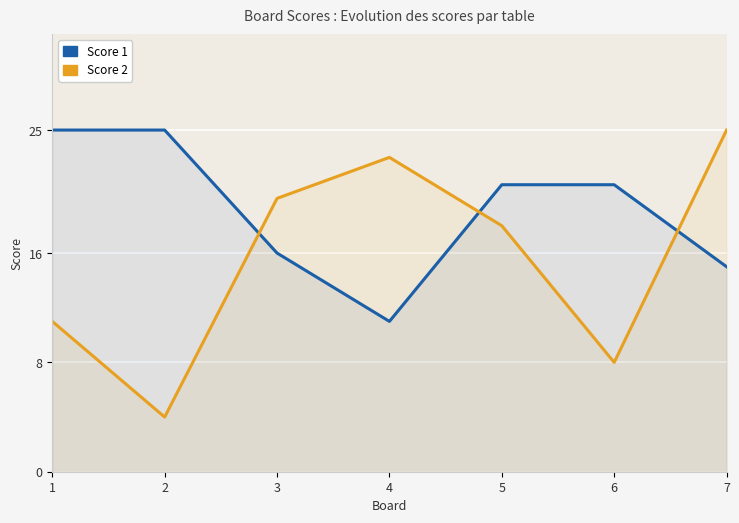

Reading left to right, list all the values displayed in this chart.

Score 1: 1=25	2=25	3=16	4=11	5=21	6=21	7=15
Score 2: 1=11	2=4	3=20	4=23	5=18	6=8	7=25